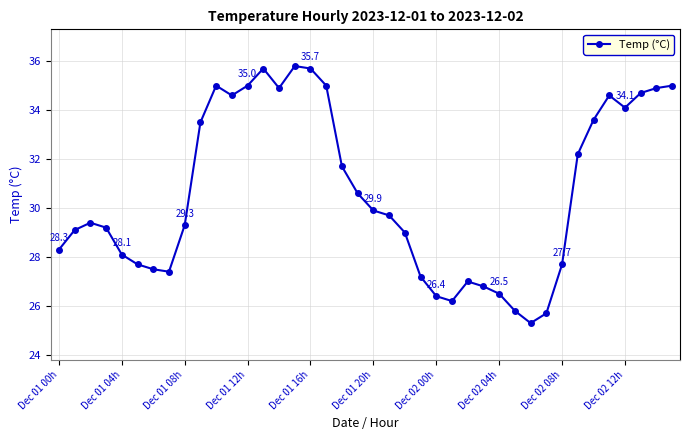

Count the number of data series in this chart.

1